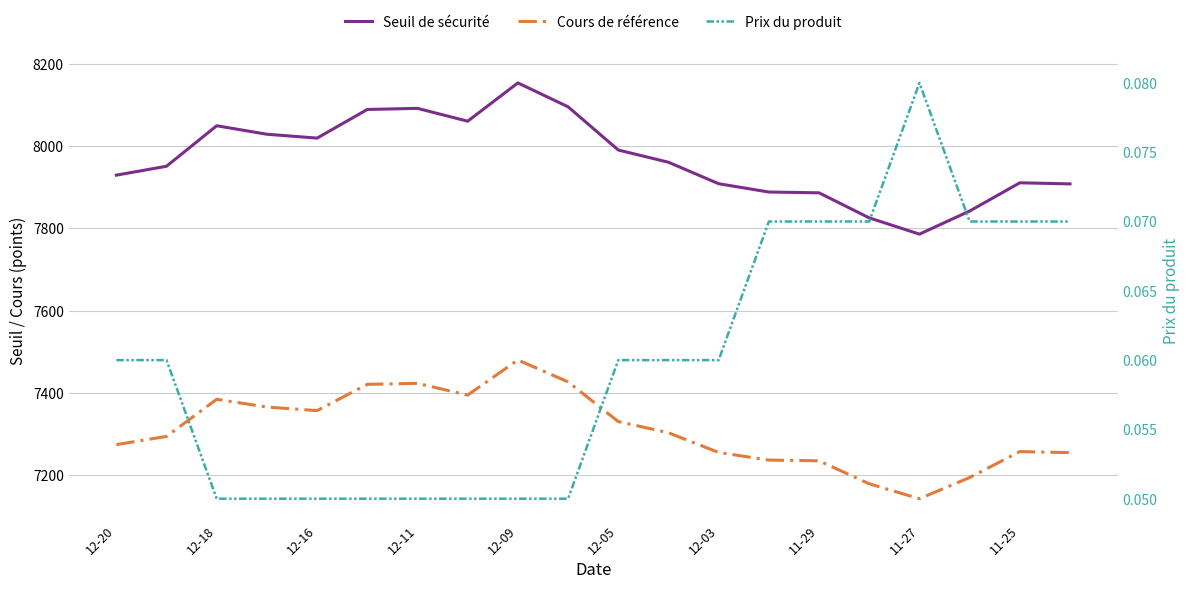

What is the minimum value shown in the chart?

0.1